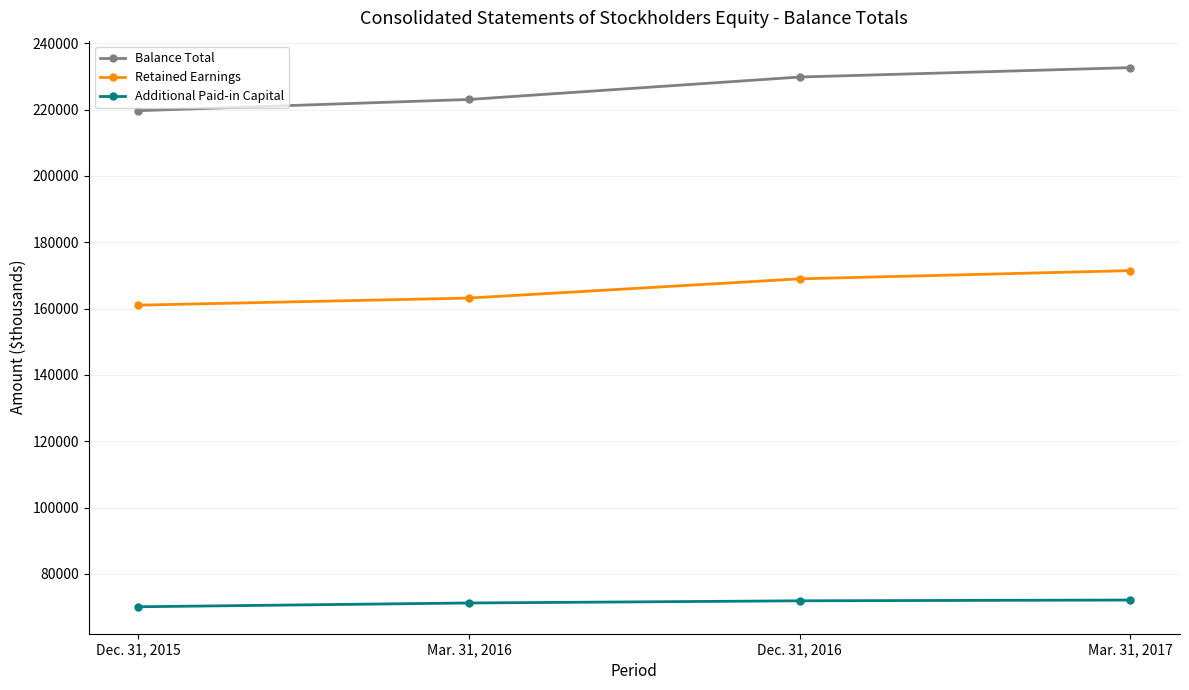

What is the label of the 1st point from the left?

Dec. 31, 2015